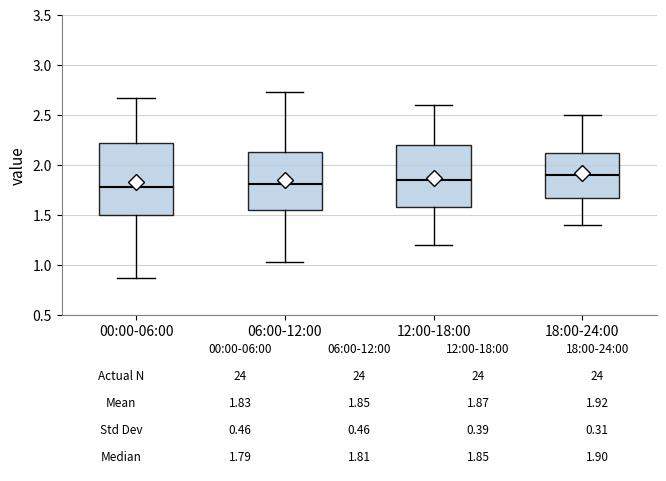

Comparing the boxes themselves (not the whiskers), which one is the tallest?

00:00-06:00